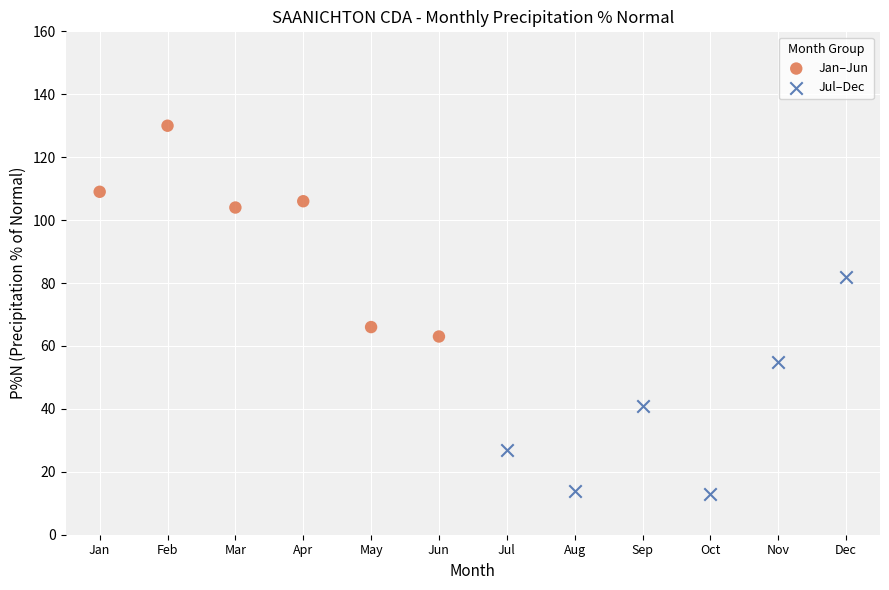

Which series reaches the maximum Y coordinate?

Jan–Jun